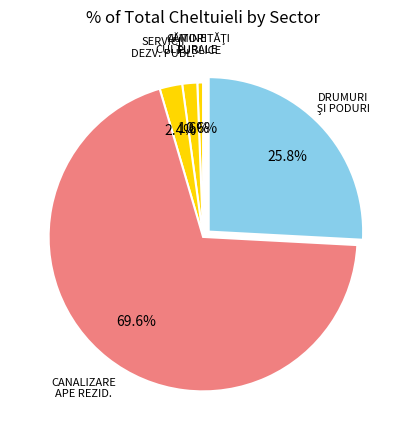

How many slices are in this pie chart?

5